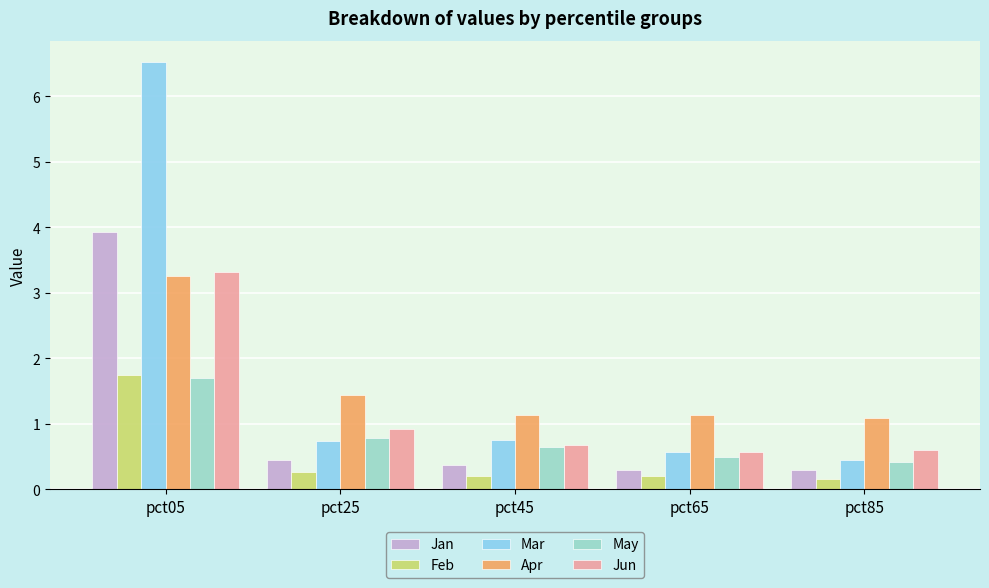

How many May values are between 0 and 1?

4